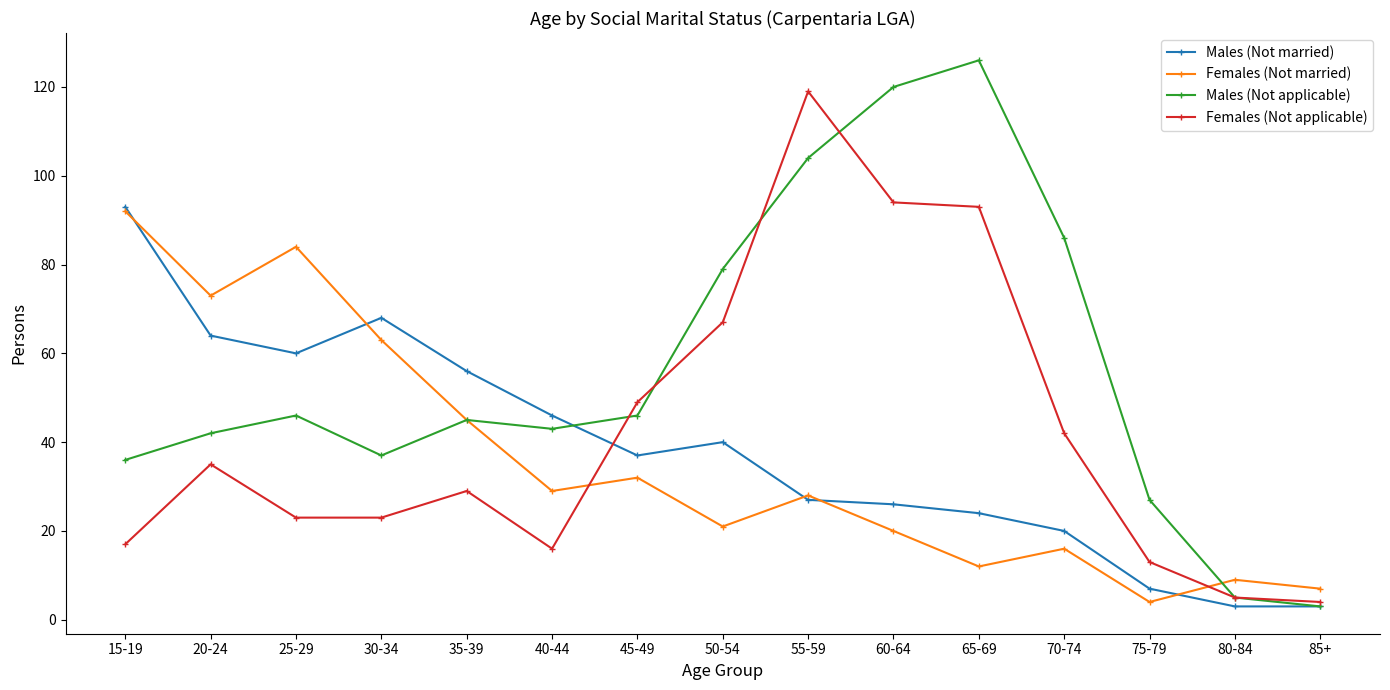

At which category does Males (Not applicable) reach its first local valley?

30-34